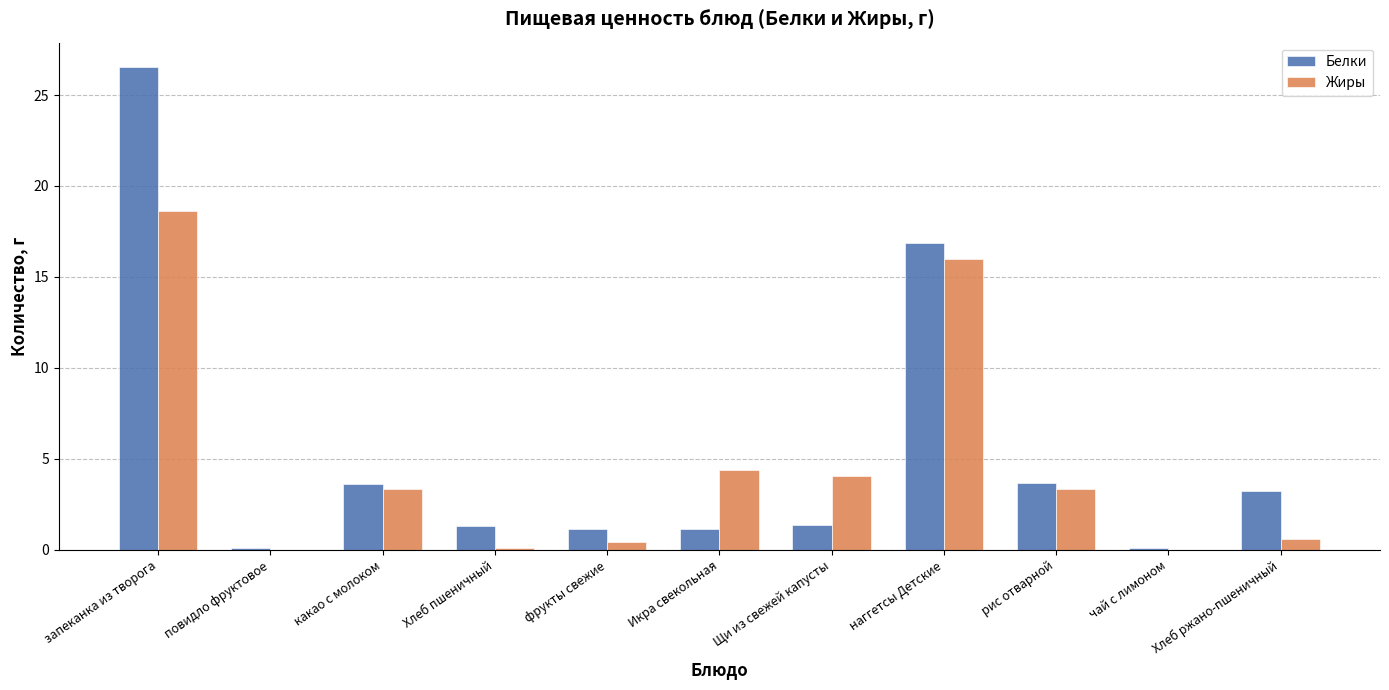

How many data points in Белки are above 1?

9